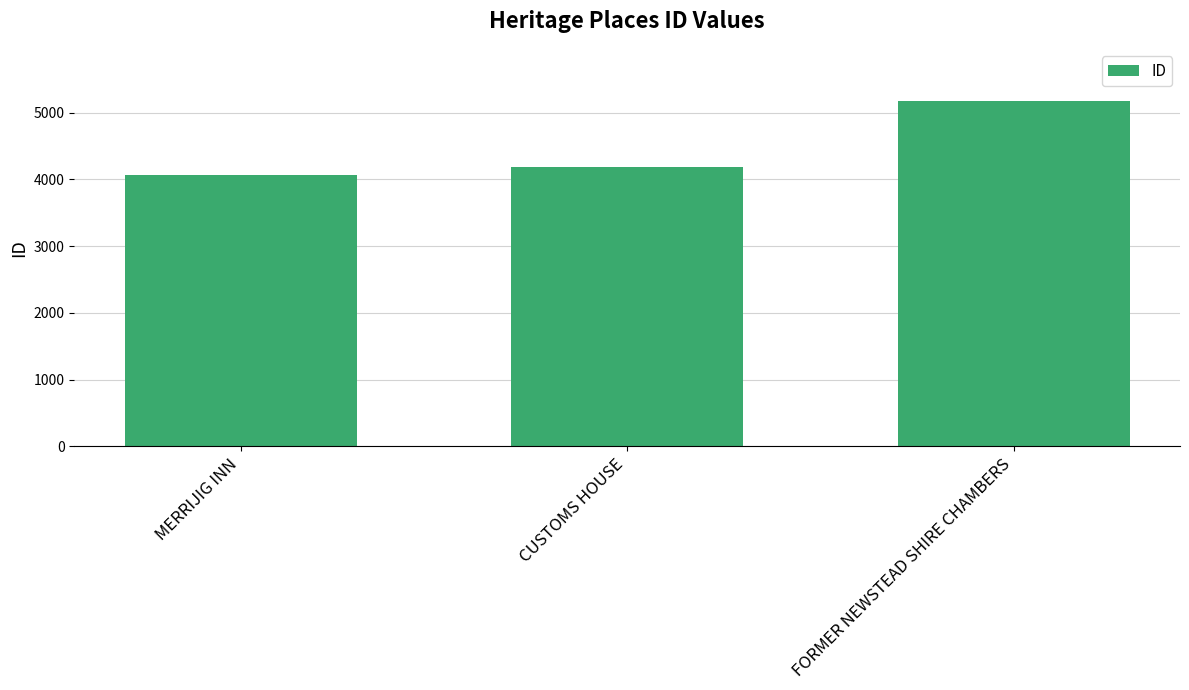

What is the minimum value shown in the chart?

4060